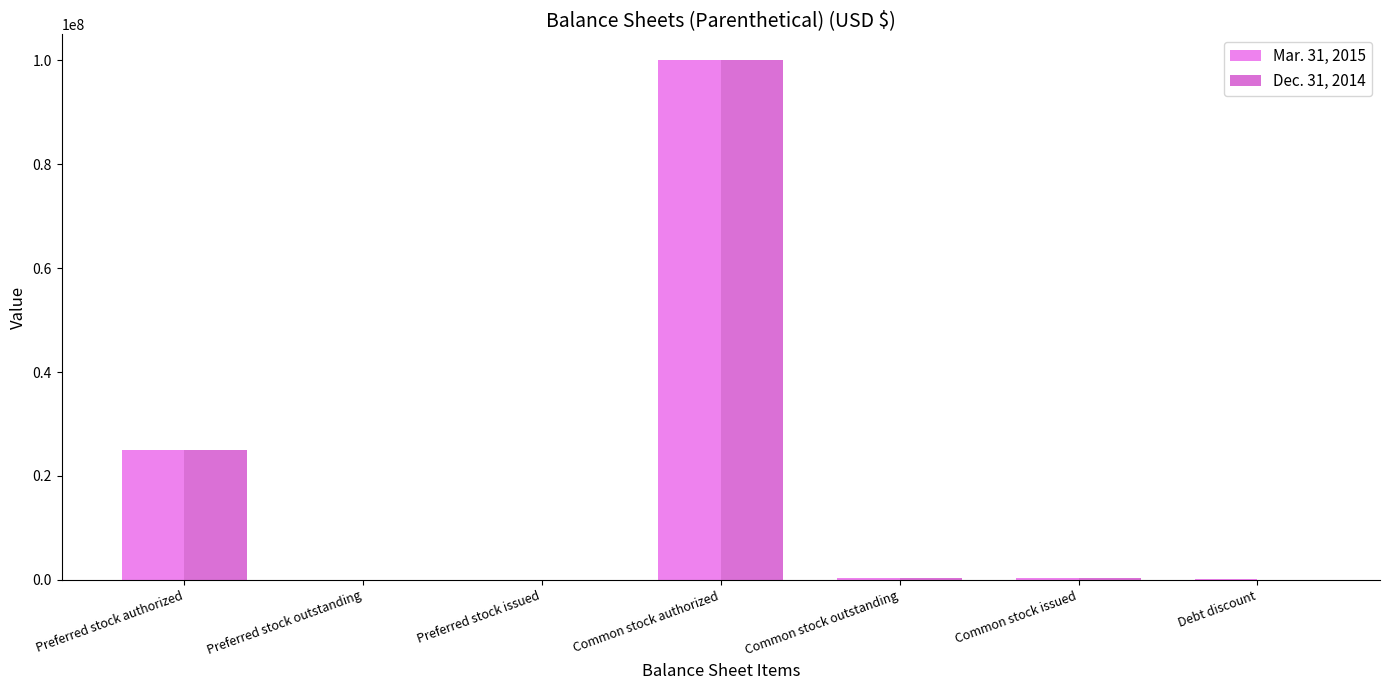

How many groups of bars are there?

7